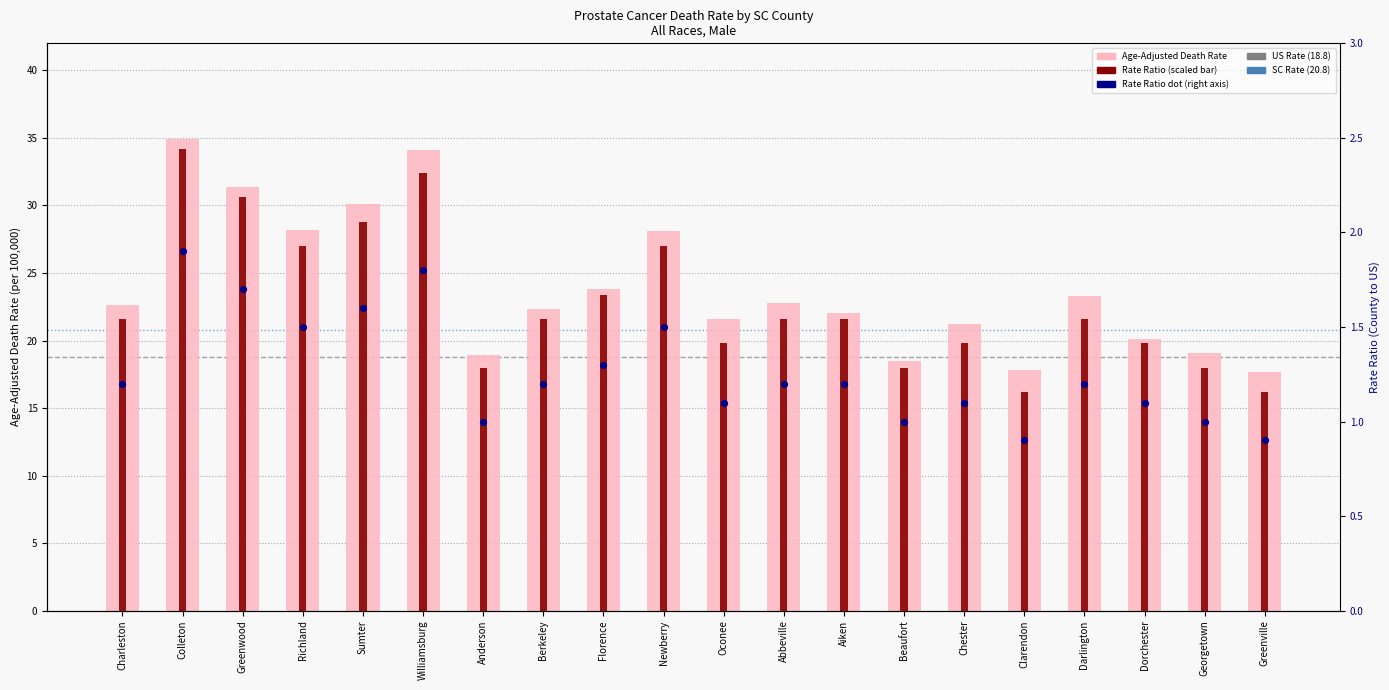

At how many categories does at least one series exceed 33?

2